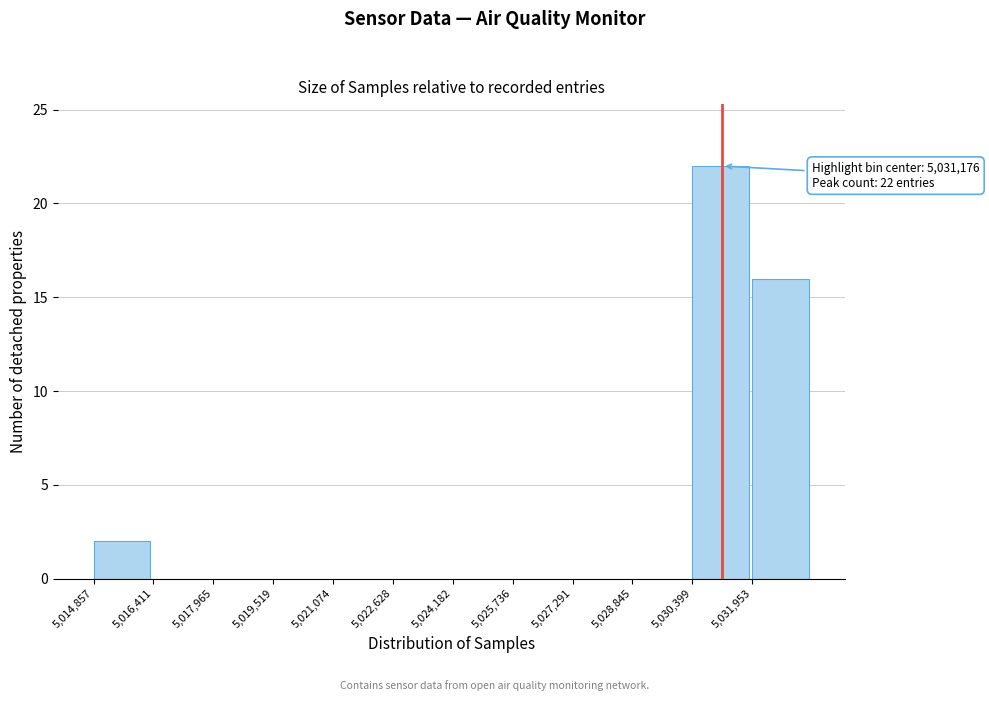

Over which range of the x-axis is the bar tallest?

5030400 to 5032000